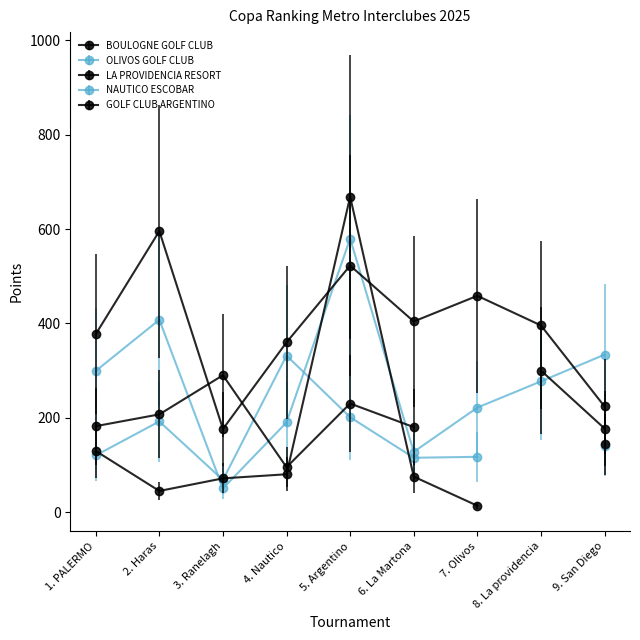

What are all the series names shown in the legend?

BOULOGNE GOLF CLUB, OLIVOS GOLF CLUB, LA PROVIDENCIA RESORT, NAUTICO ESCOBAR, GOLF CLUB ARGENTINO